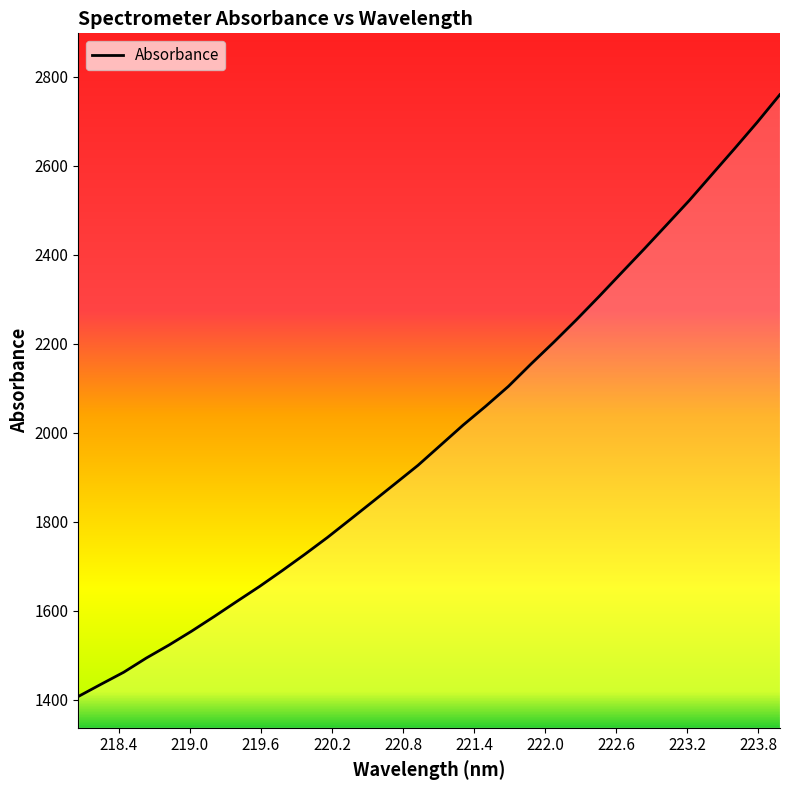

What is the difference between the maximum and minimum values?

1351.3